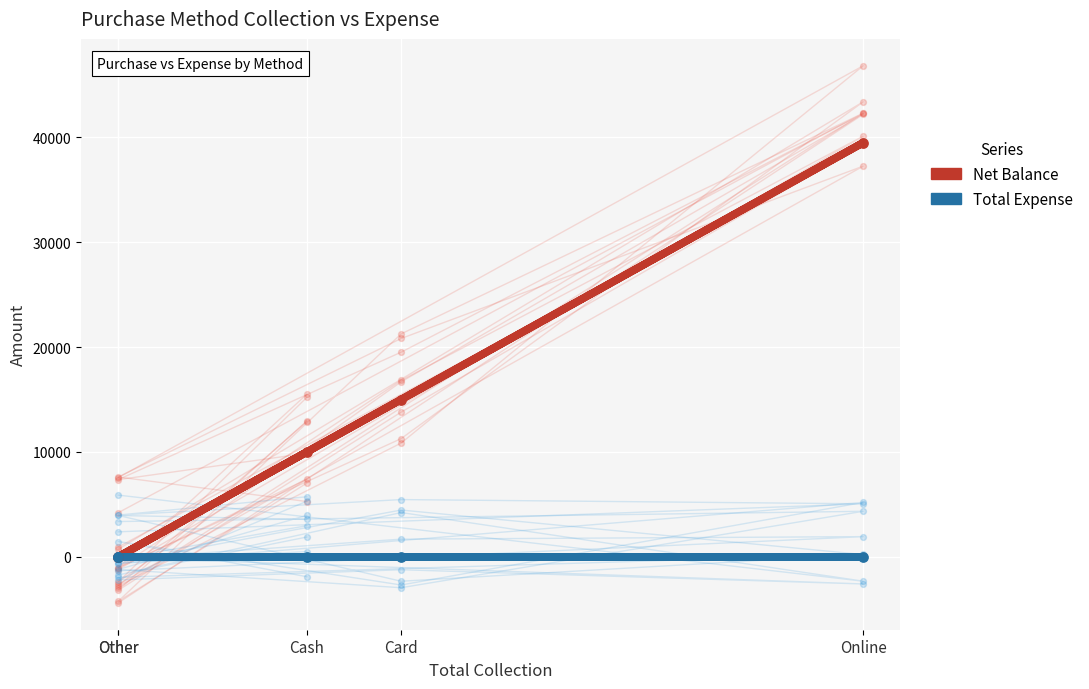

Which series has the largest Y range (max minus min)?

Net Balance